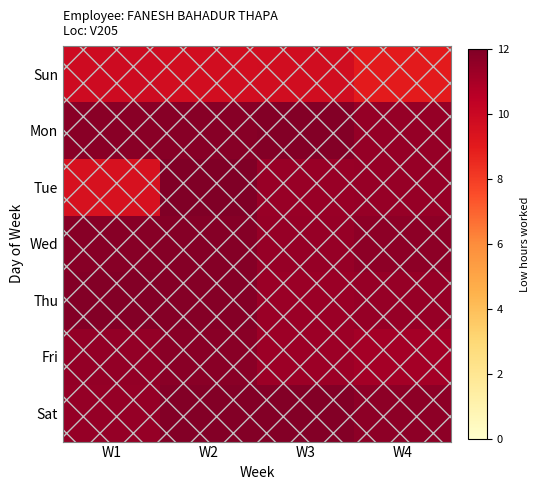

List the series in order of their peak value, highest first.

Tue, Thu, Sat, Mon, Wed, Fri, Sun